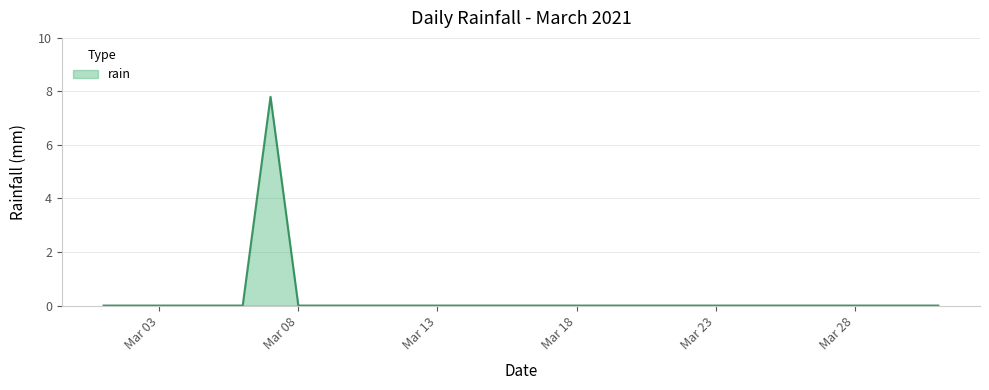

What is the average value?

0.3